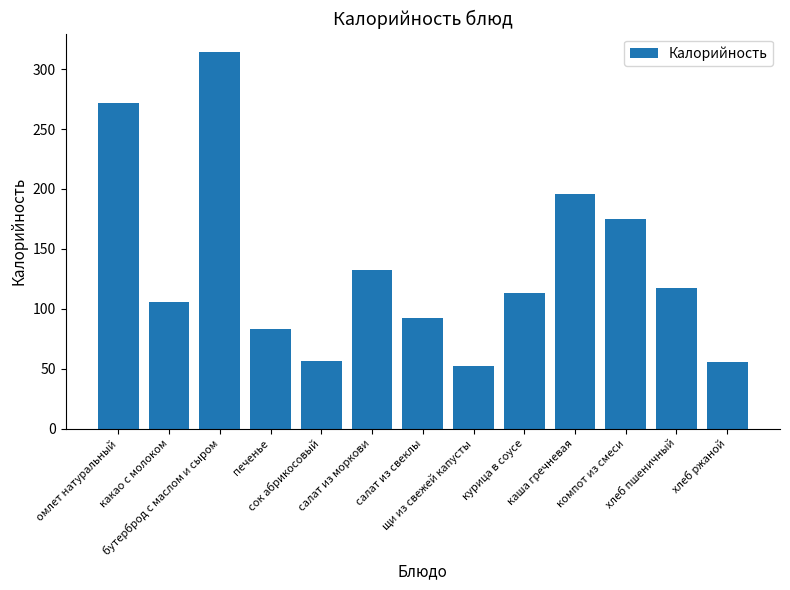

Read the value at хлеб пшеничный.

117.5